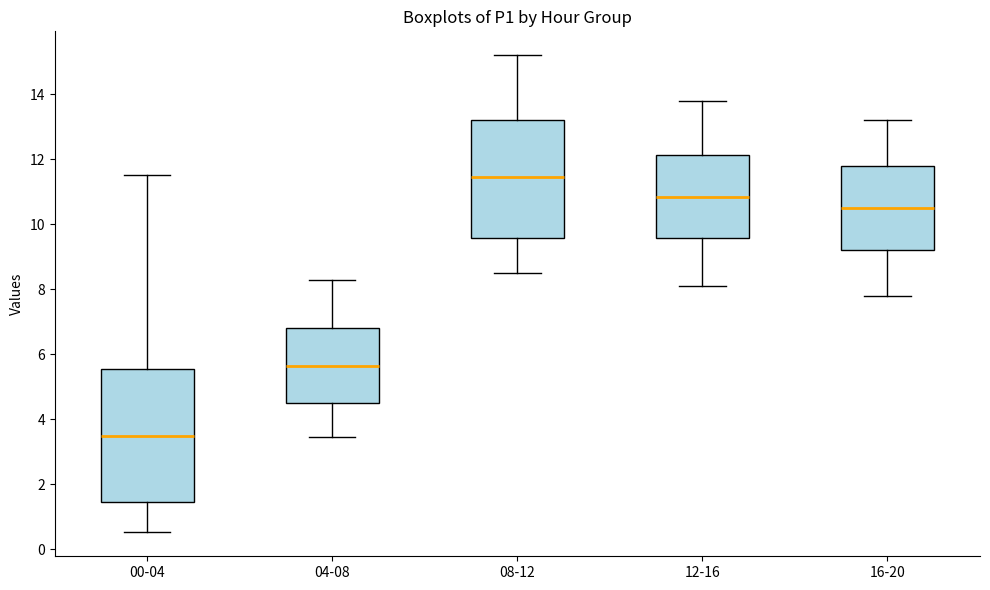

Where does the upper whisker of the box for 04-08 end on the y-axis? The values are not printed on the chart, so give them approximately, as read against the axis.

8.4